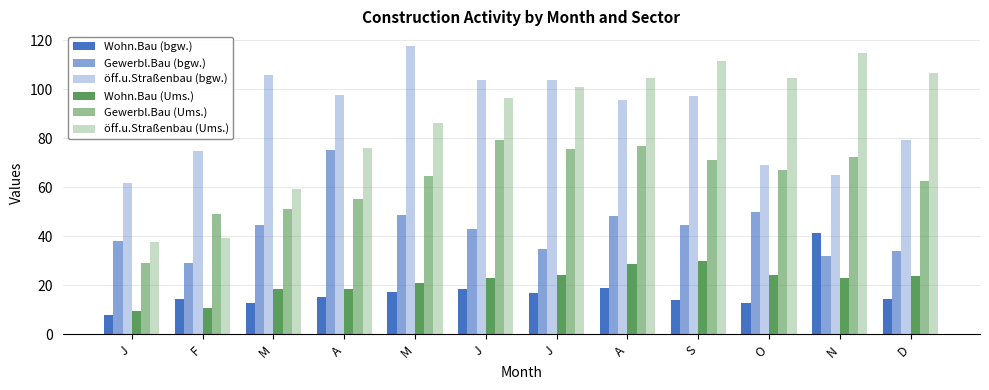

What is the value of the öff.u.Straßenbau (bgw.) bar at the 2nd from the left?

74.9